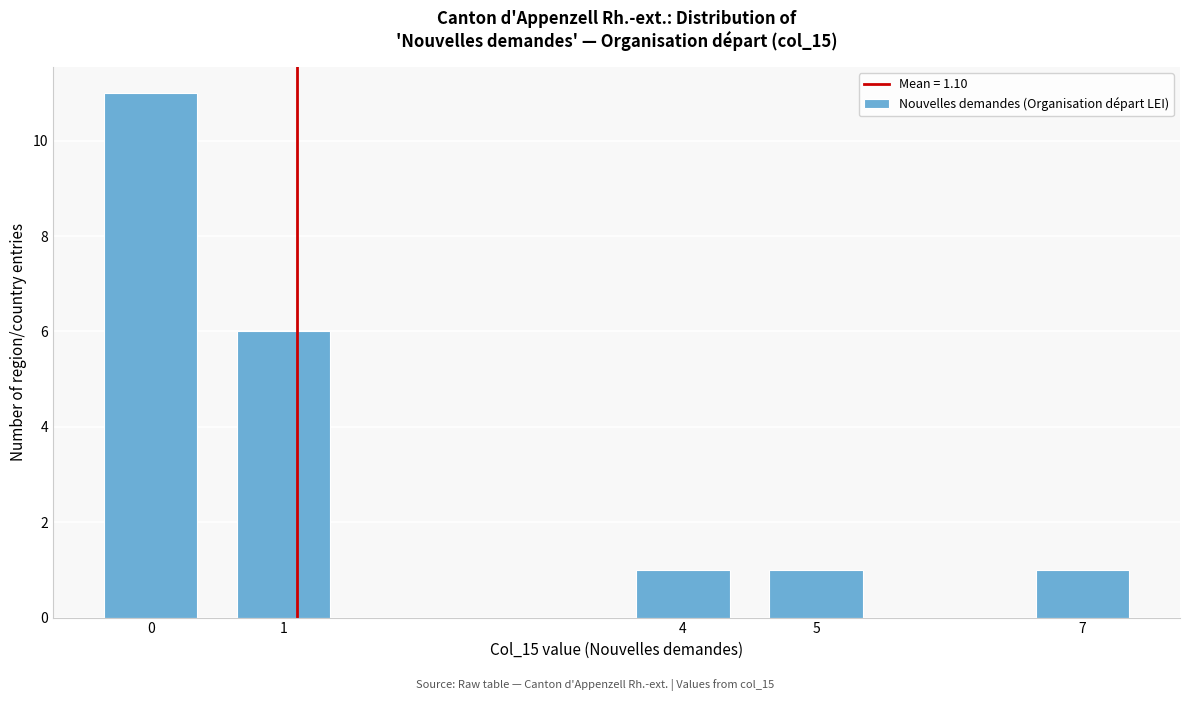

Reading left to right, transcribe all the data shown in this chart.

0=11	1=6	4=1	5=1	7=1